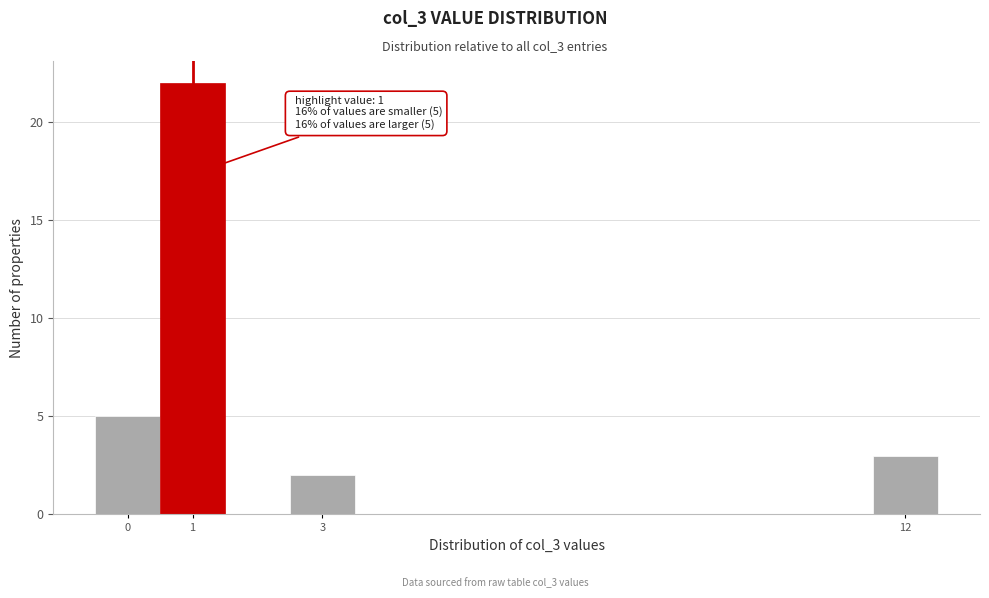

Which range on the x-axis has the tallest bar?

0.5 to 1.5